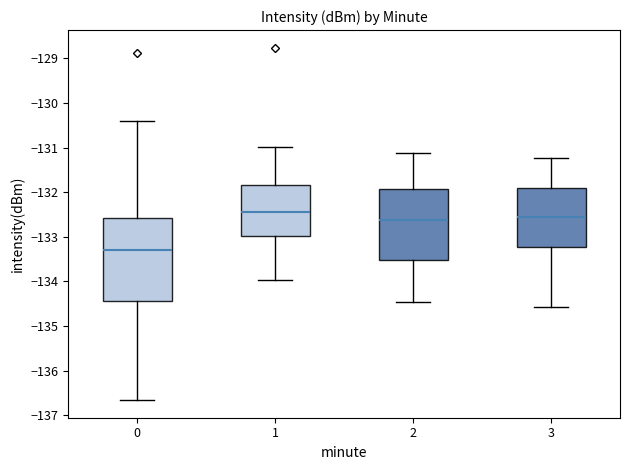

Where does the median line of the box at x = 3 sit on the y-axis? The values are not printed on the chart, so give them approximately, as read against the axis.

-132.6